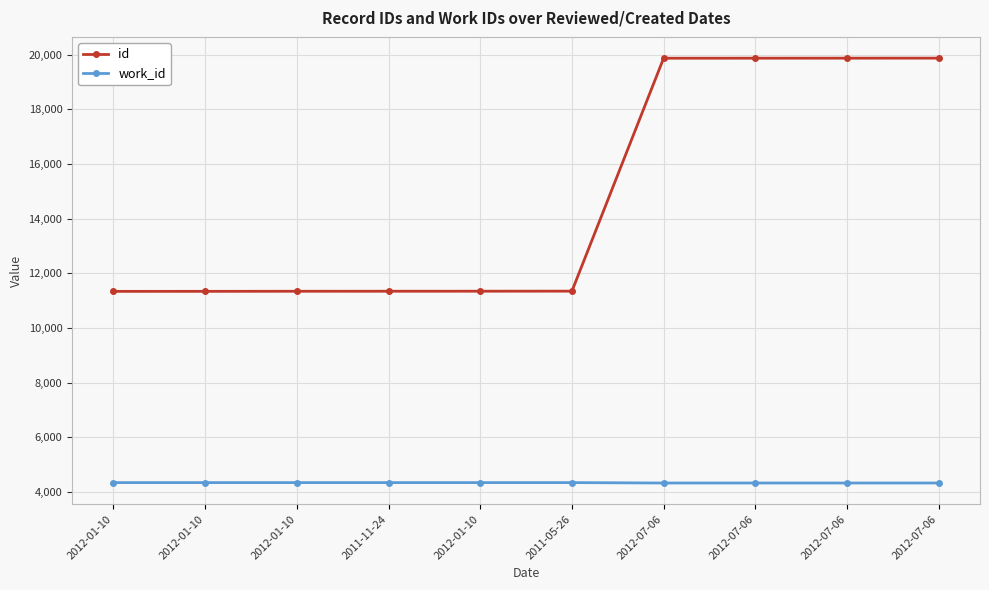

Which has a higher value, 2012-01-10 or 2011-05-26?

2011-05-26